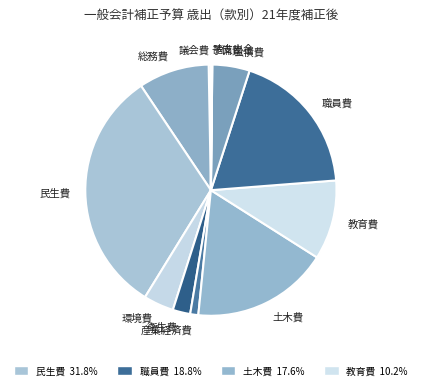

Which has a higher value, 総務費 or 公債費?

総務費